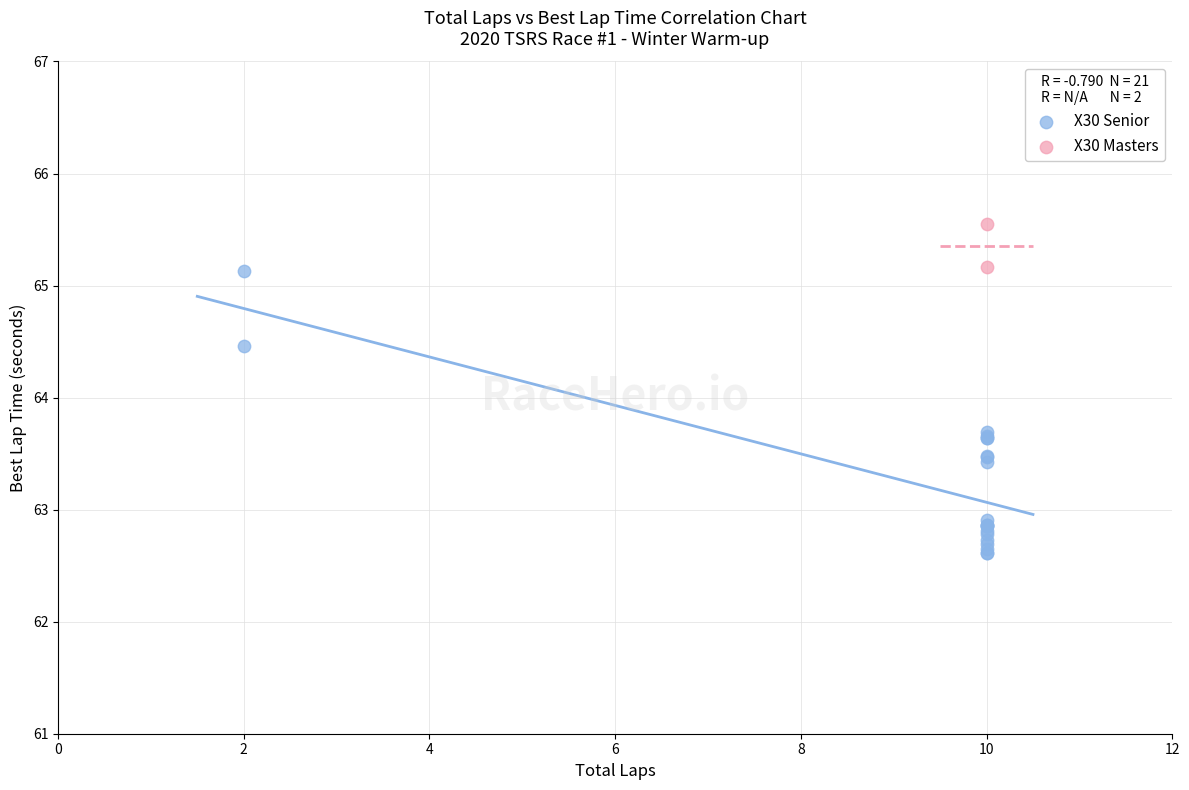

What are all the series names shown in the legend?

X30 Senior, X30 Masters